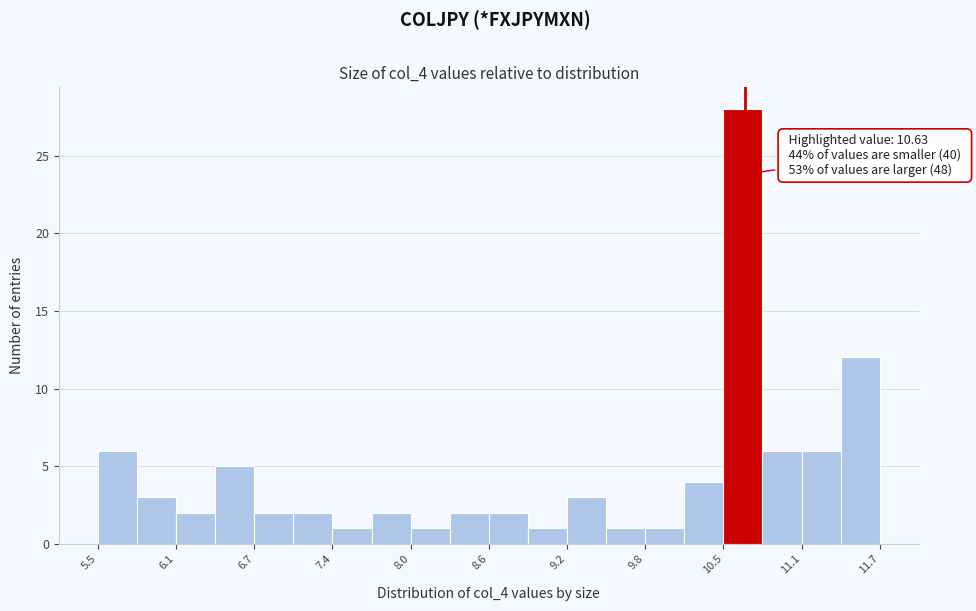

Read against the x-axis, roughly where is the centre of the tallest bar?

10.6